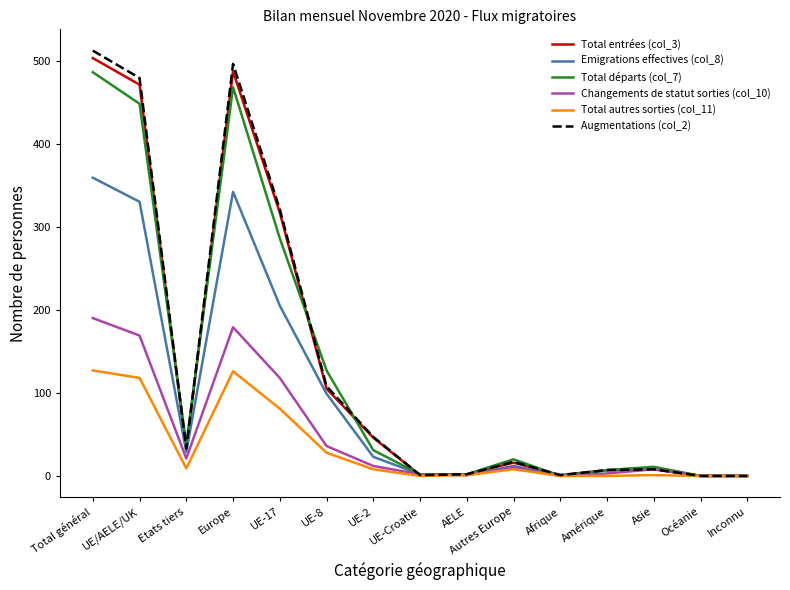

Between UE-Croatie and Asie, which series saw the biggest shift?

Total départs (col_7)